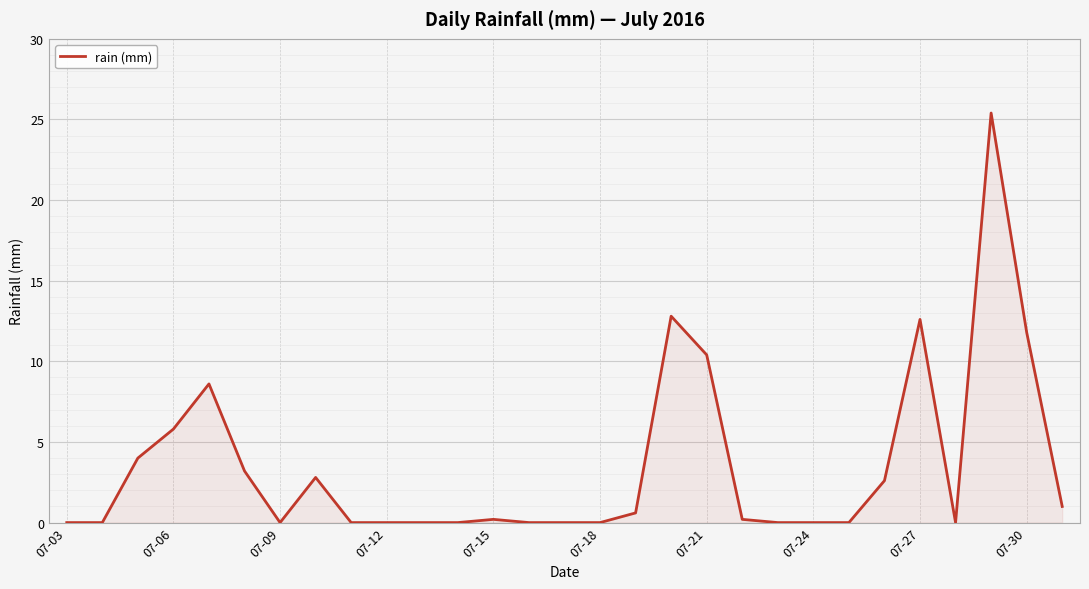

Reading left to right, what are all the values shown in this chart?

0.0	0.0	4.0	5.8	8.6	3.2	0.0	2.8	0.0	0.0	0.0	0.0	0.2	0.0	0.0	0.0	0.6	12.8	10.4	0.2	0.0	0.0	0.0	2.6	12.6	0.0	25.4	11.8	1.0